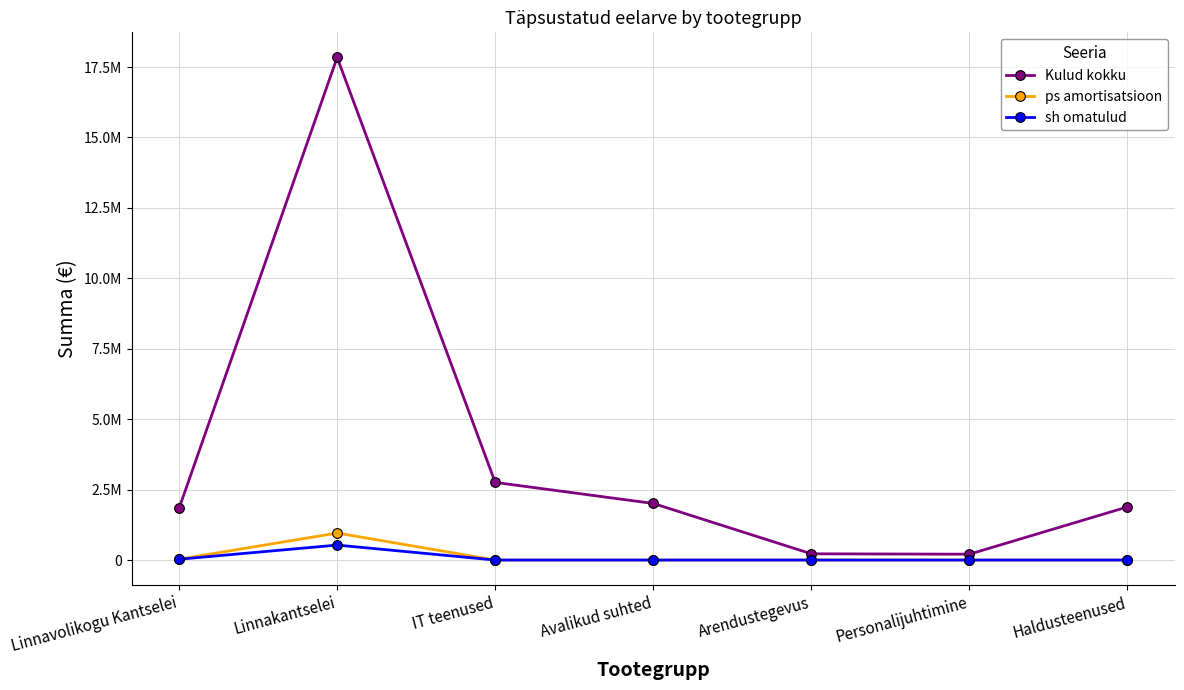

Is the value of sh omatulud at Avalikud suhted greater than the value of ps amortisatsioon at Arendustegevus?

No